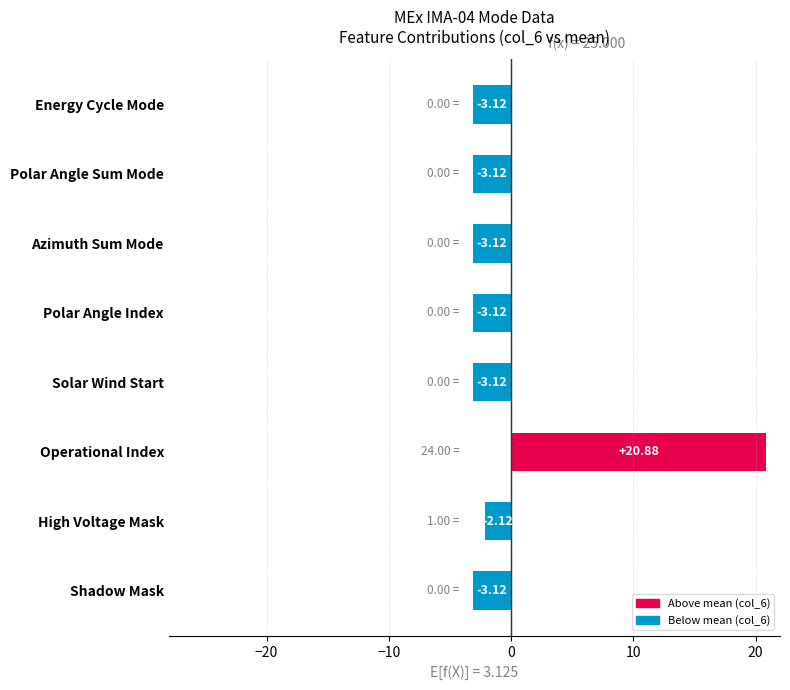

What is the sum of the values at Polar Angle Index and Solar Wind Start?

-6.2